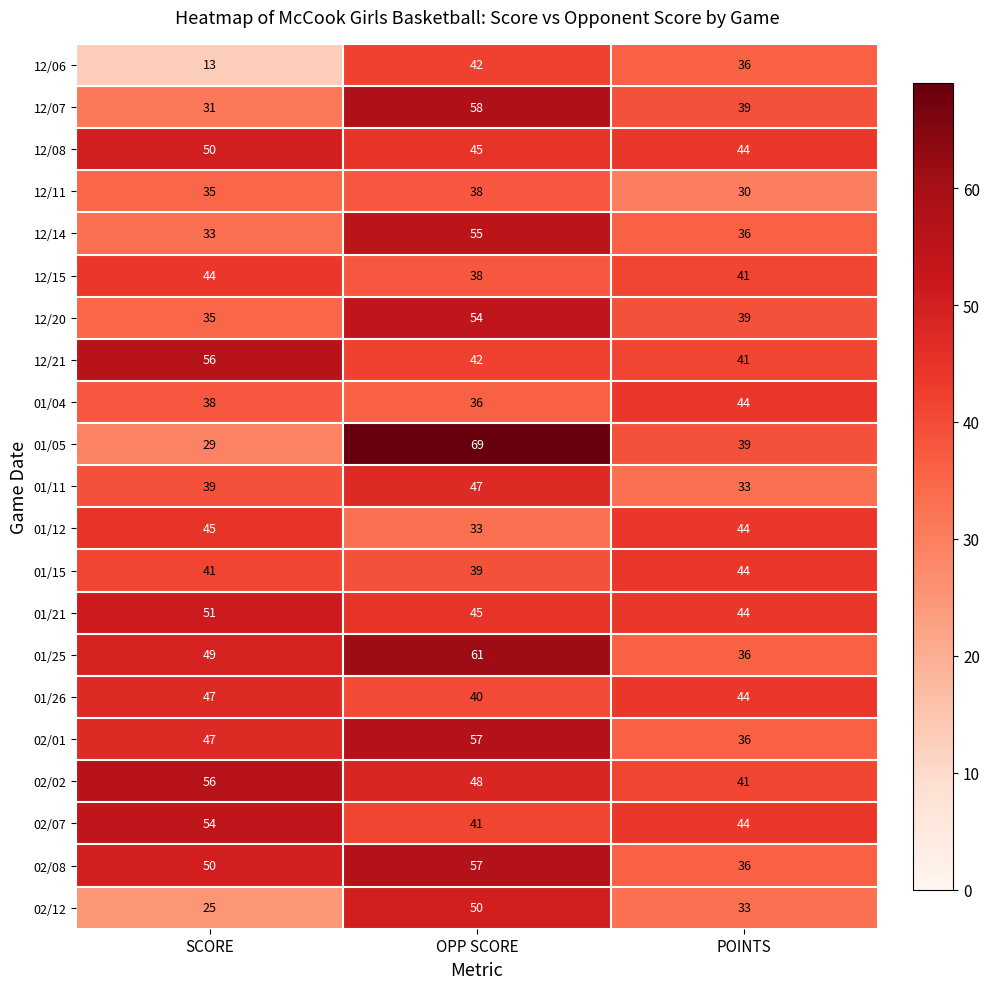

True or false: 01/05 has a value of 39 at POINTS.

True